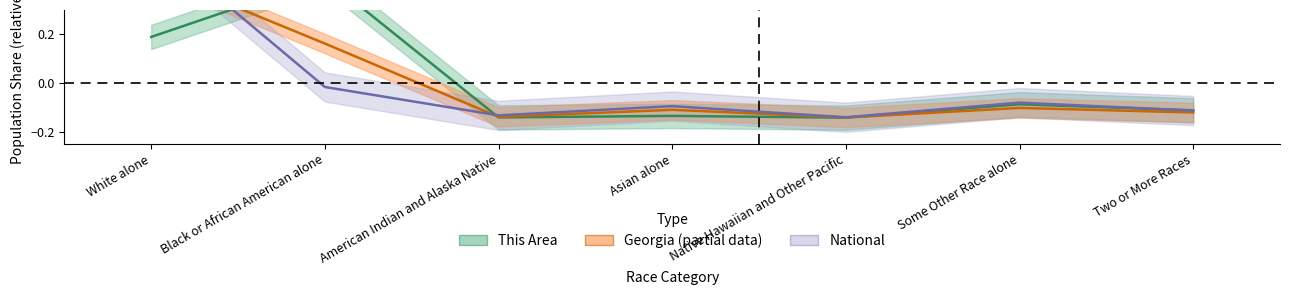

Reading left to right, list all the values displayed in this chart.

This Area: 0.2	0.4	-0.1	-0.1	-0.1	-0.1	-0.1
Georgia: 0.5	0.2	-0.1	-0.1	-0.1	-0.1	-0.1
National: 0.6	-0.0	-0.1	-0.1	-0.1	-0.1	-0.1